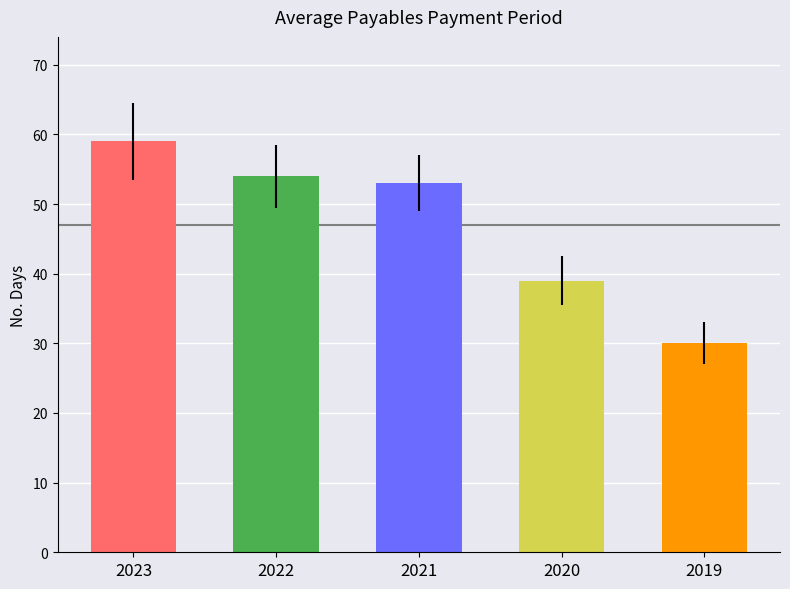

List the labels in order of value, largest first.

2023, 2022, 2021, 2020, 2019